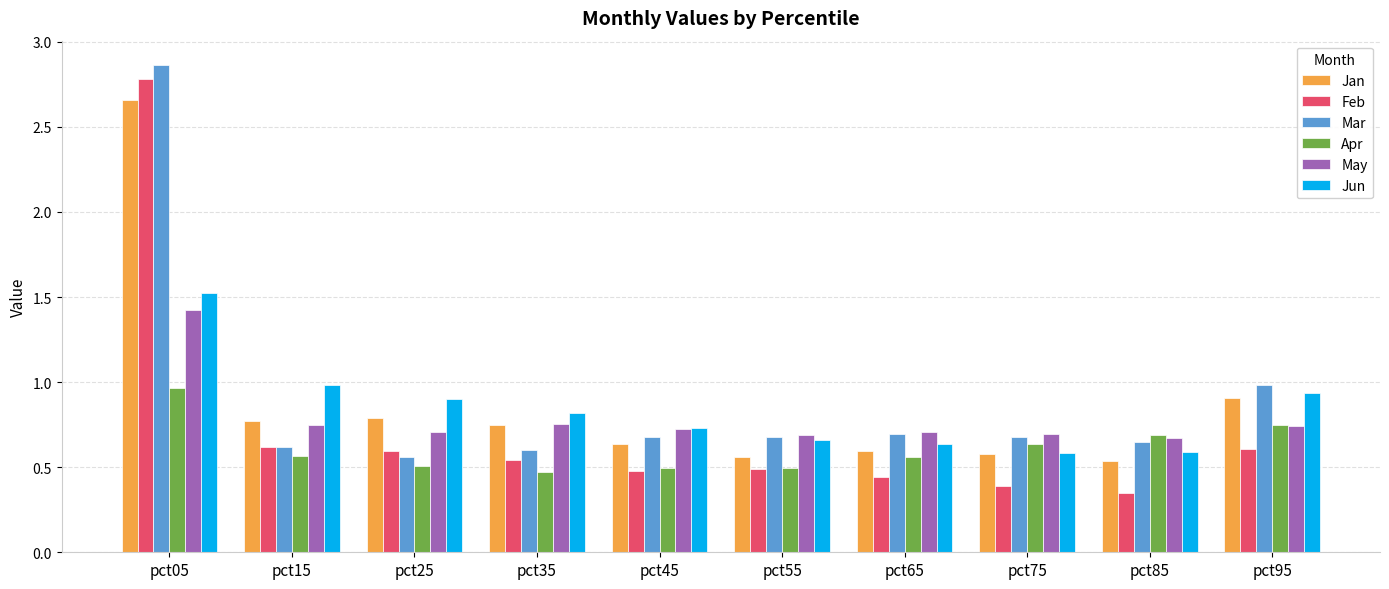

Which label corresponds to the largest value in the chart?

pct05